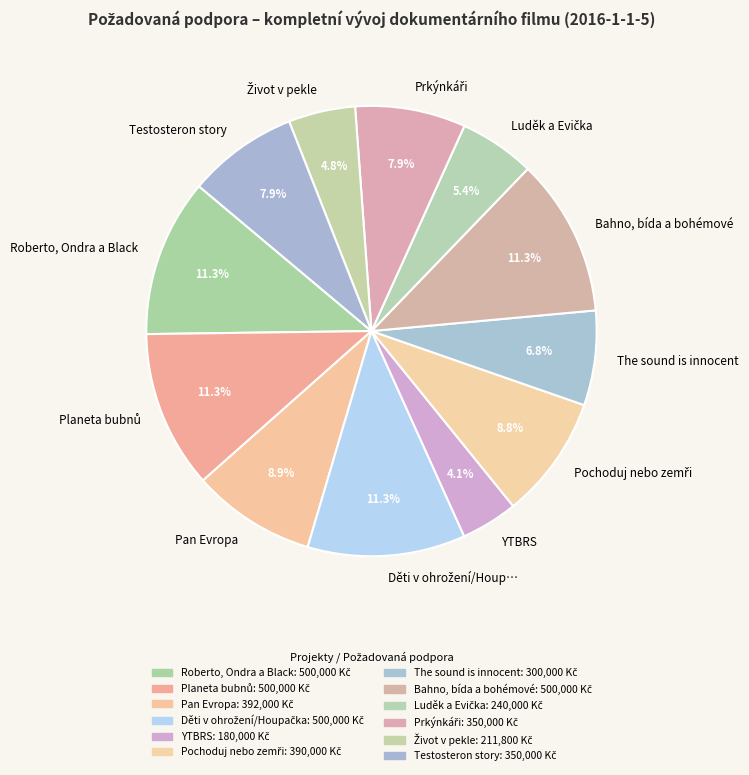

What percentage is NOT represented by Bahno, bída a bohémové?

88.7%